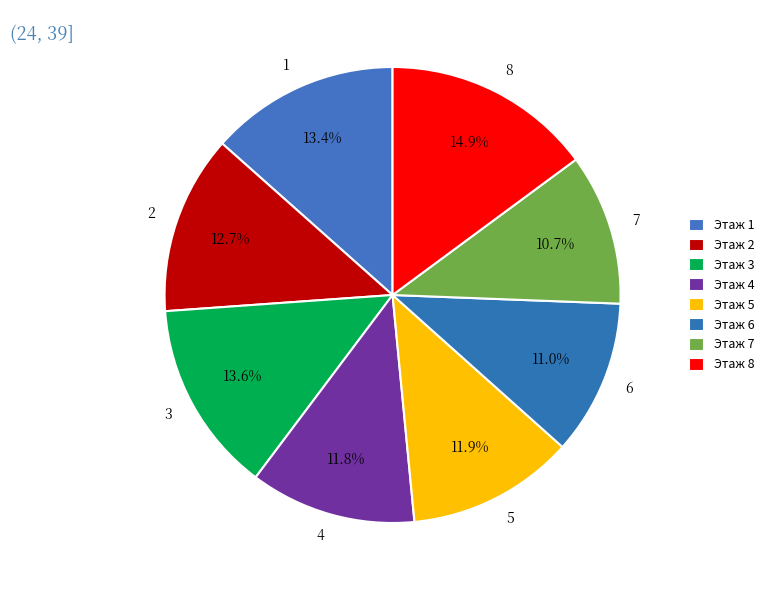

Approximately how many times larger is the value at 4 compared to 2?

0.9